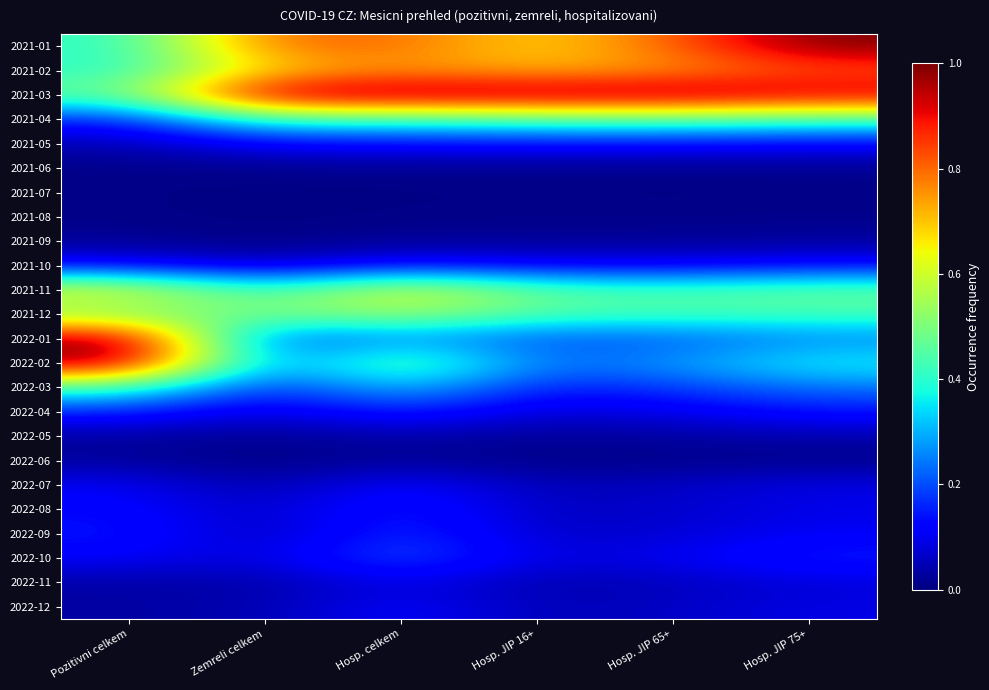

Reading left to right, list all the values displayed in this chart.

2021-01: Pozitivni celkem=0.4	Zemreli celkem=0.8	Hosp. celkem=0.8	Hosp. JIP 16+=0.7	Hosp. JIP 65+=0.8	Hosp. JIP 75+=1.0
2021-02: Pozitivni celkem=0.4	Zemreli celkem=0.7	Hosp. celkem=0.8	Hosp. JIP 16+=0.7	Hosp. JIP 65+=0.7	Hosp. JIP 75+=0.8
2021-03: Pozitivni celkem=0.5	Zemreli celkem=1.0	Hosp. celkem=1.0	Hosp. JIP 16+=1.0	Hosp. JIP 65+=1.0	Hosp. JIP 75+=1.0
2021-04: Pozitivni celkem=0.1	Zemreli celkem=0.4	Hosp. celkem=0.4	Hosp. JIP 16+=0.4	Hosp. JIP 65+=0.5	Hosp. JIP 75+=0.4
2021-05: Pozitivni celkem=0.0	Zemreli celkem=0.1	Hosp. celkem=0.1	Hosp. JIP 16+=0.1	Hosp. JIP 65+=0.1	Hosp. JIP 75+=0.1
2021-06: Pozitivni celkem=0.0	Zemreli celkem=0.0	Hosp. celkem=0.0	Hosp. JIP 16+=0.0	Hosp. JIP 65+=0.0	Hosp. JIP 75+=0.0
2021-07: Pozitivni celkem=0.0	Zemreli celkem=0.0	Hosp. celkem=0.0	Hosp. JIP 16+=0.0	Hosp. JIP 65+=0.0	Hosp. JIP 75+=0.0
2021-08: Pozitivni celkem=0.0	Zemreli celkem=0.0	Hosp. celkem=0.0	Hosp. JIP 16+=0.0	Hosp. JIP 65+=0.0	Hosp. JIP 75+=0.0
2021-09: Pozitivni celkem=0.0	Zemreli celkem=0.0	Hosp. celkem=0.0	Hosp. JIP 16+=0.0	Hosp. JIP 65+=0.0	Hosp. JIP 75+=0.0
2021-10: Pozitivni celkem=0.1	Zemreli celkem=0.1	Hosp. celkem=0.1	Hosp. JIP 16+=0.1	Hosp. JIP 65+=0.1	Hosp. JIP 75+=0.1
2021-11: Pozitivni celkem=0.6	Zemreli celkem=0.4	Hosp. celkem=0.6	Hosp. JIP 16+=0.5	Hosp. JIP 65+=0.4	Hosp. JIP 75+=0.5
2021-12: Pozitivni celkem=0.5	Zemreli celkem=0.5	Hosp. celkem=0.5	Hosp. JIP 16+=0.4	Hosp. JIP 65+=0.4	Hosp. JIP 75+=0.4
2022-01: Pozitivni celkem=1.0	Zemreli celkem=0.2	Hosp. celkem=0.3	Hosp. JIP 16+=0.2	Hosp. JIP 65+=0.2	Hosp. JIP 75+=0.3
2022-02: Pozitivni celkem=1.0	Zemreli celkem=0.2	Hosp. celkem=0.5	Hosp. JIP 16+=0.2	Hosp. JIP 65+=0.3	Hosp. JIP 75+=0.4
2022-03: Pozitivni celkem=0.4	Zemreli celkem=0.2	Hosp. celkem=0.3	Hosp. JIP 16+=0.1	Hosp. JIP 65+=0.2	Hosp. JIP 75+=0.2
2022-04: Pozitivni celkem=0.2	Zemreli celkem=0.1	Hosp. celkem=0.2	Hosp. JIP 16+=0.1	Hosp. JIP 65+=0.1	Hosp. JIP 75+=0.1
2022-05: Pozitivni celkem=0.0	Zemreli celkem=0.0	Hosp. celkem=0.0	Hosp. JIP 16+=0.0	Hosp. JIP 65+=0.0	Hosp. JIP 75+=0.0
2022-06: Pozitivni celkem=0.0	Zemreli celkem=0.0	Hosp. celkem=0.0	Hosp. JIP 16+=0.0	Hosp. JIP 65+=0.0	Hosp. JIP 75+=0.0
2022-07: Pozitivni celkem=0.1	Zemreli celkem=0.0	Hosp. celkem=0.1	Hosp. JIP 16+=0.0	Hosp. JIP 65+=0.1	Hosp. JIP 75+=0.1
2022-08: Pozitivni celkem=0.1	Zemreli celkem=0.1	Hosp. celkem=0.2	Hosp. JIP 16+=0.1	Hosp. JIP 65+=0.1	Hosp. JIP 75+=0.1
2022-09: Pozitivni celkem=0.1	Zemreli celkem=0.0	Hosp. celkem=0.2	Hosp. JIP 16+=0.1	Hosp. JIP 65+=0.1	Hosp. JIP 75+=0.1
2022-10: Pozitivni celkem=0.1	Zemreli celkem=0.1	Hosp. celkem=0.2	Hosp. JIP 16+=0.1	Hosp. JIP 65+=0.1	Hosp. JIP 75+=0.2
2022-11: Pozitivni celkem=0.0	Zemreli celkem=0.0	Hosp. celkem=0.1	Hosp. JIP 16+=0.0	Hosp. JIP 65+=0.1	Hosp. JIP 75+=0.1
2022-12: Pozitivni celkem=0.0	Zemreli celkem=0.0	Hosp. celkem=0.1	Hosp. JIP 16+=0.0	Hosp. JIP 65+=0.1	Hosp. JIP 75+=0.1